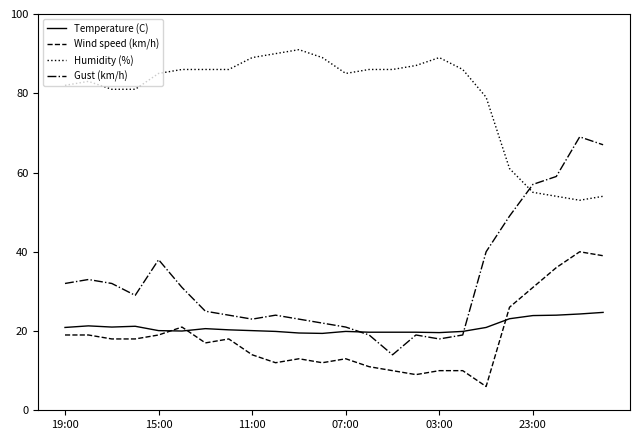

What are all the series names shown in the legend?

Temperature (C), Wind speed (km/h), Humidity (%), Gust (km/h)